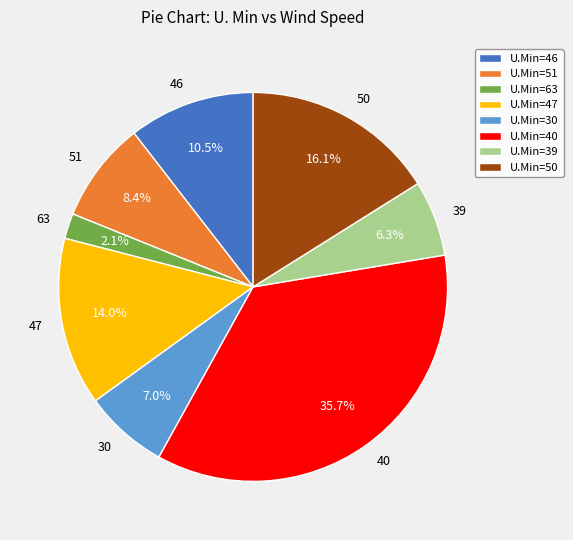

Count the number of slices in the pie.

8